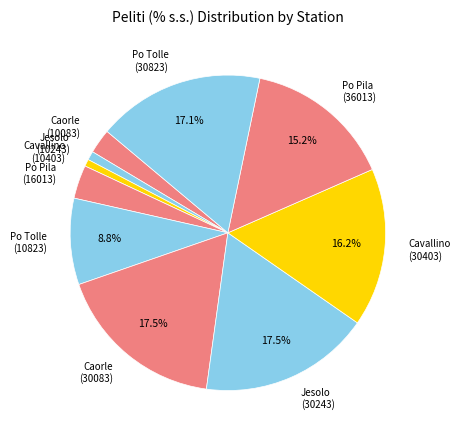

Is there a majority slice in this chart?

No